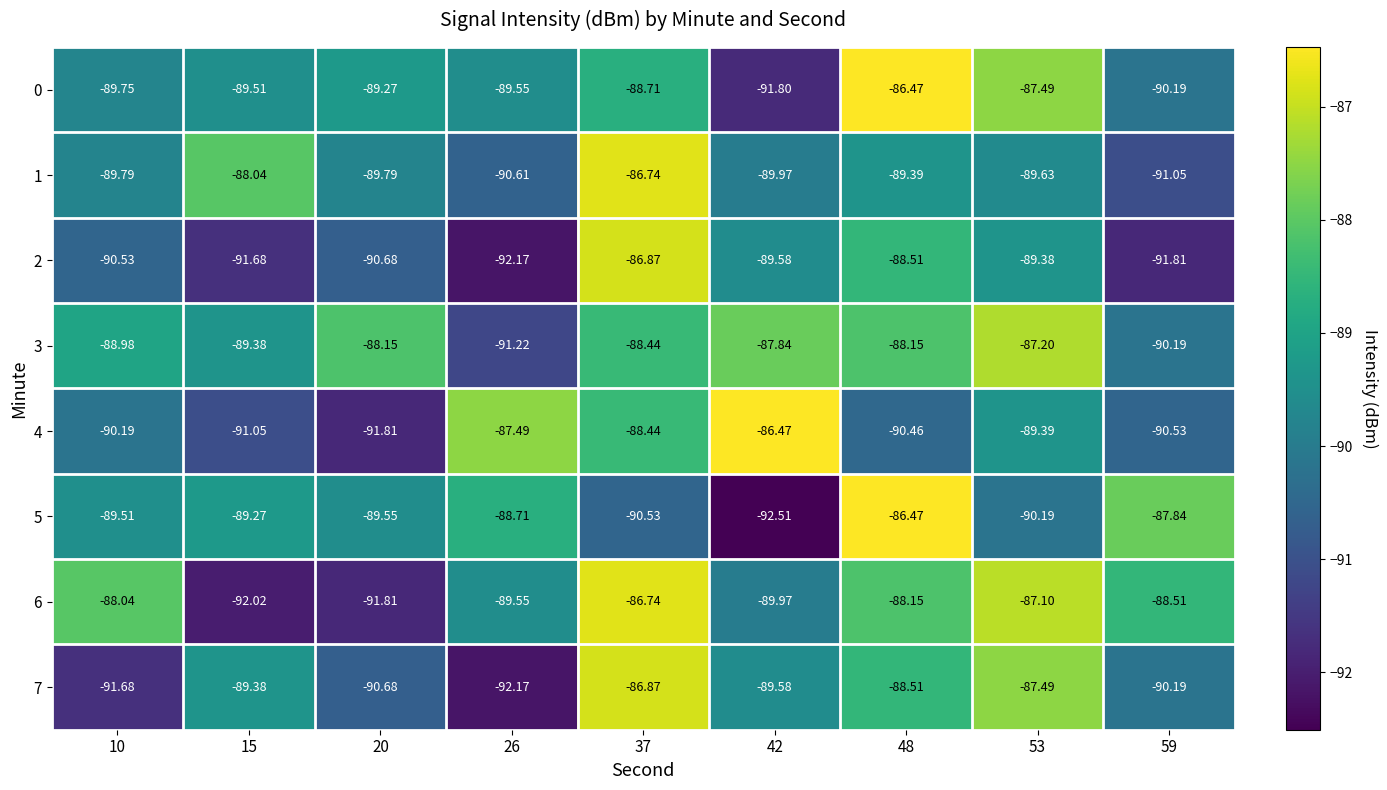

Count the number of categories in the chart.

9